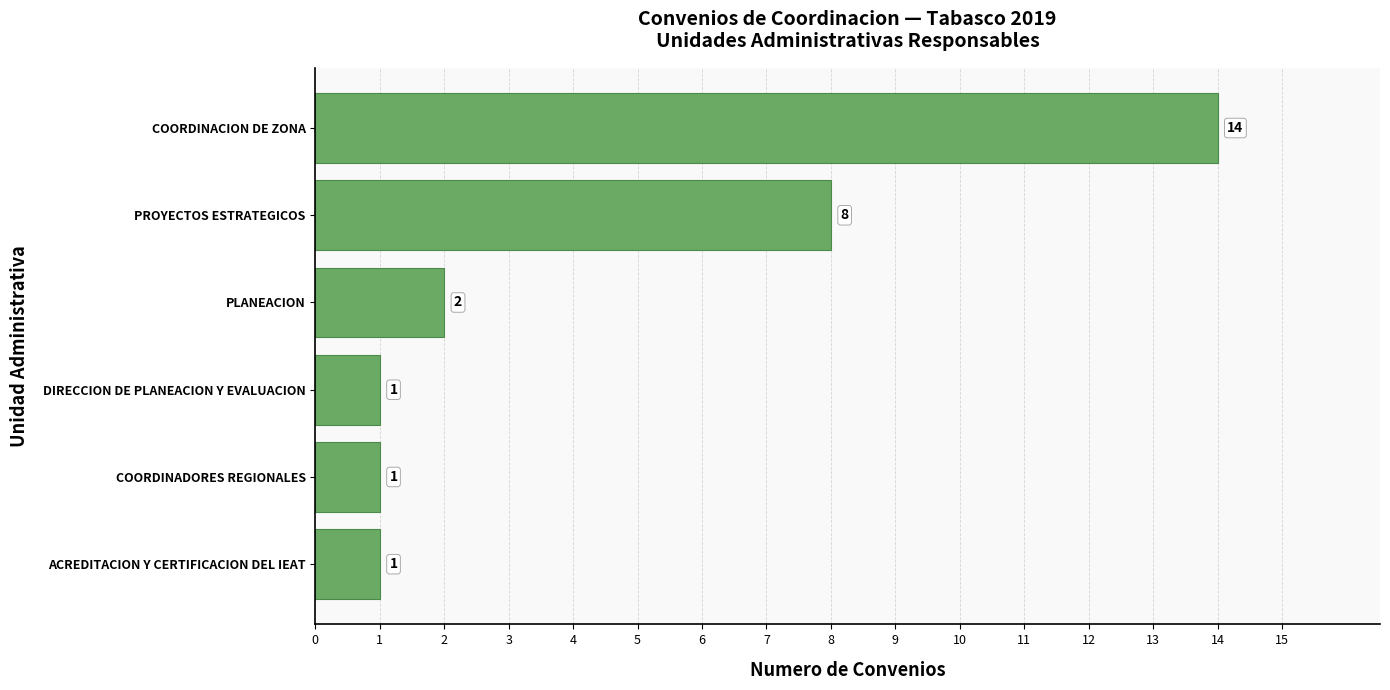

True or false: the data shows 1 at COORDINADORES REGIONALES.

True